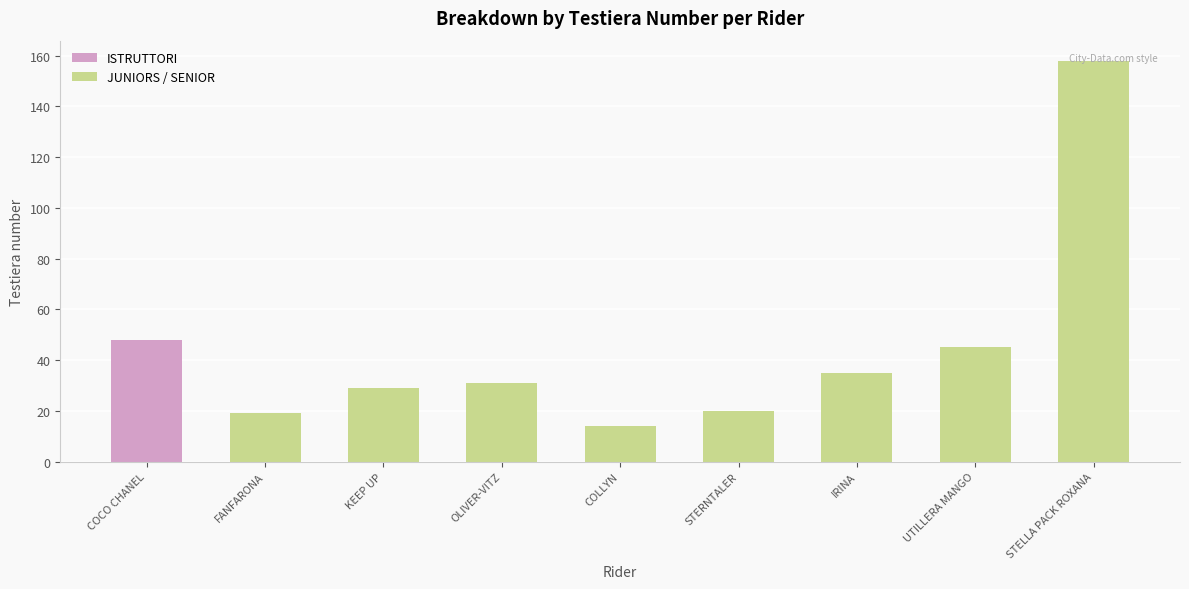

What is the change in value from FANFARONA to STELLA PACK ROXANA?

+139